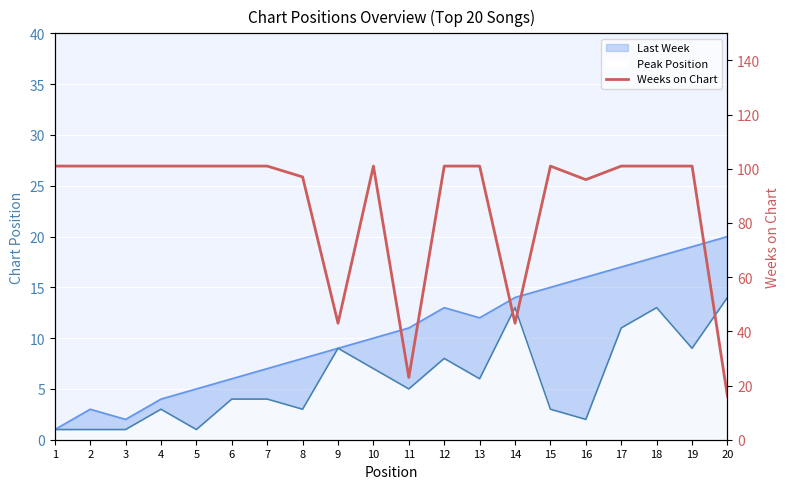

What is the average value?

87